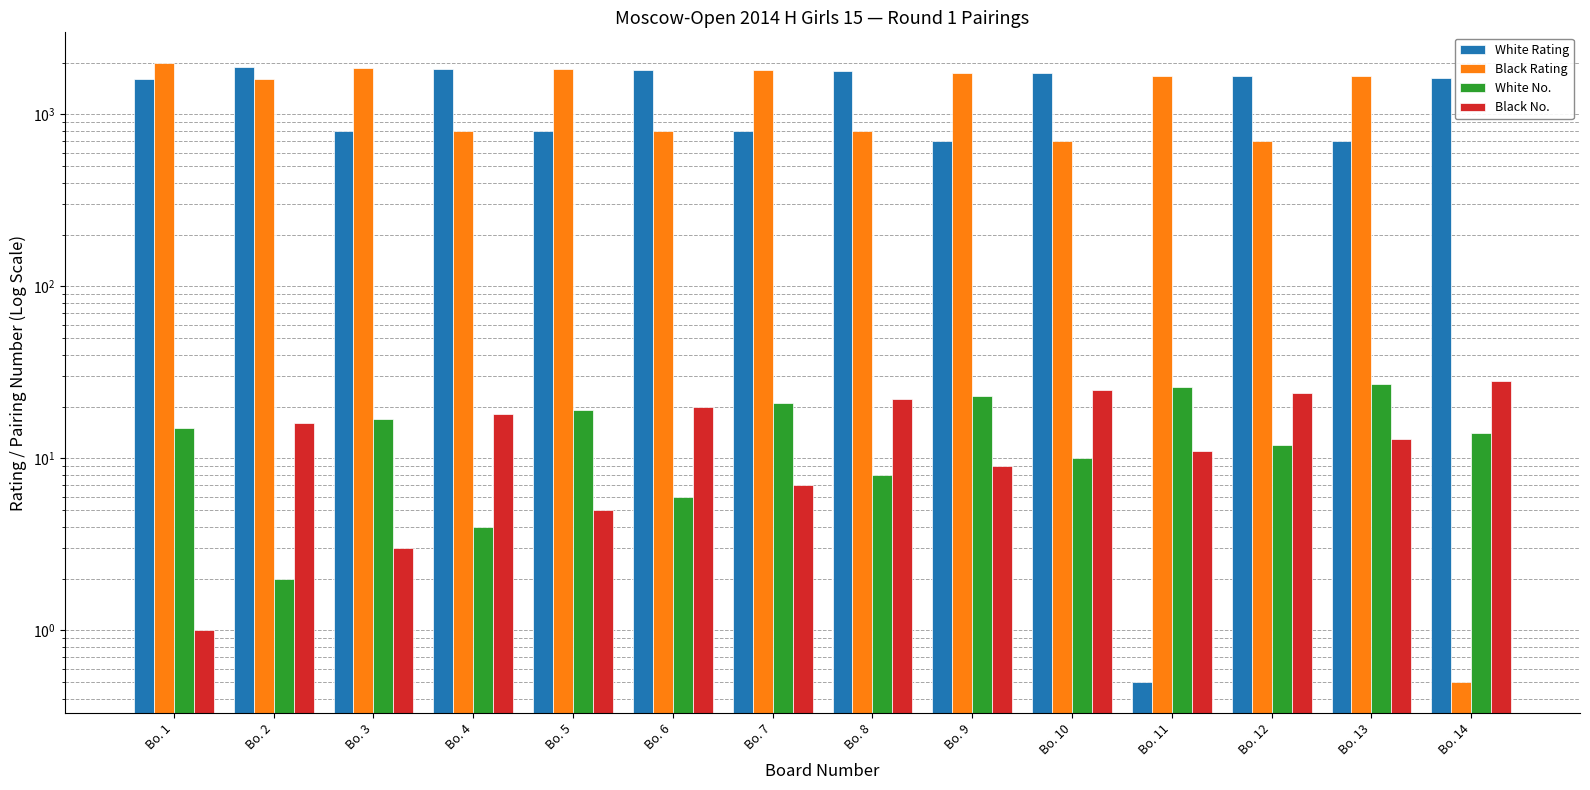

The White No. series shows 21.0 at Bo. 7. True or false?

True